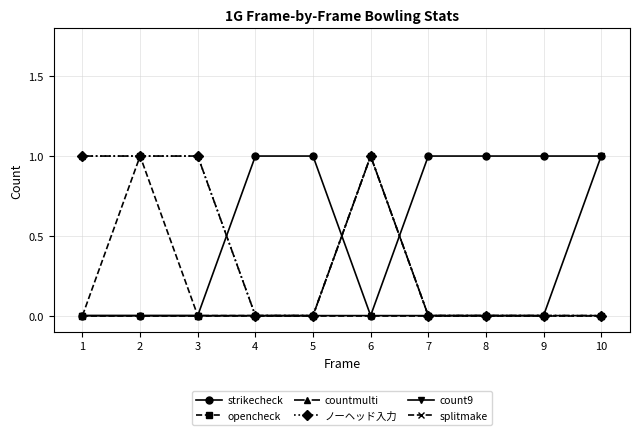

Does the chart have visible grid lines?

Yes